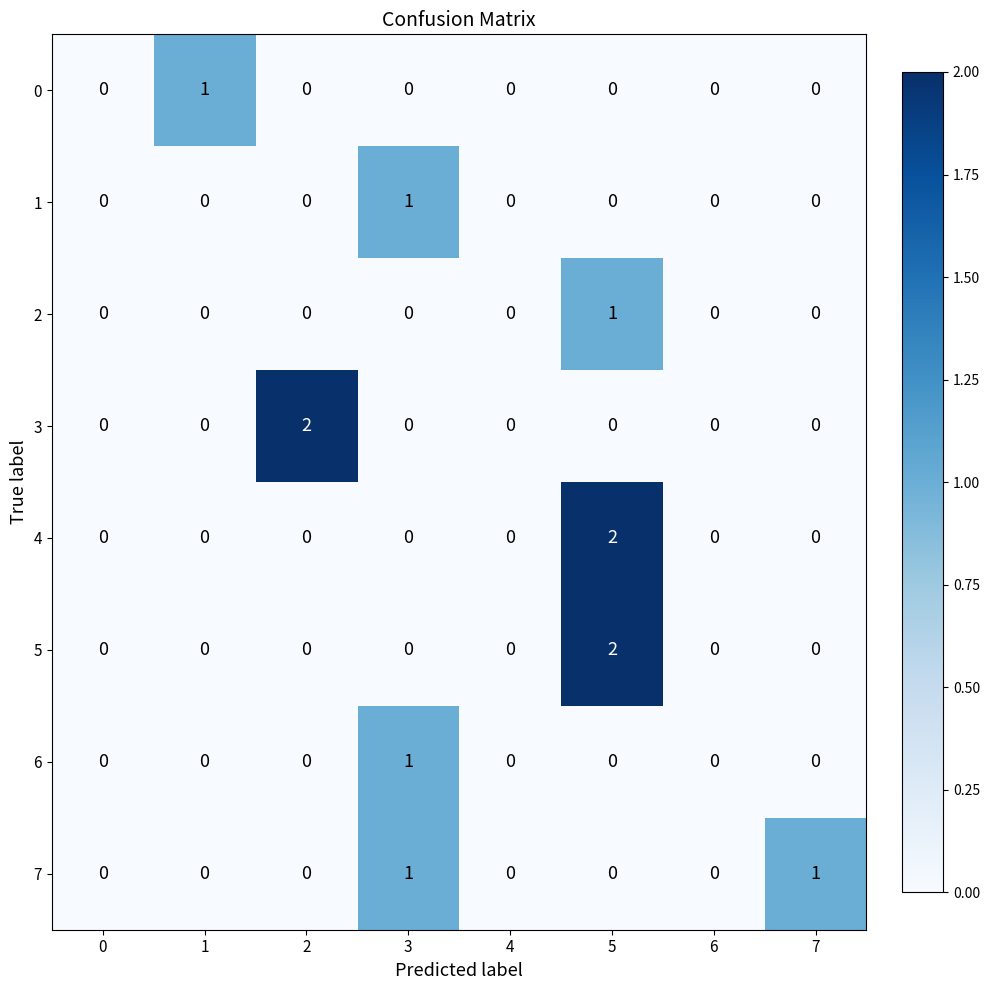

At which category is the sum across all series the highest?

5